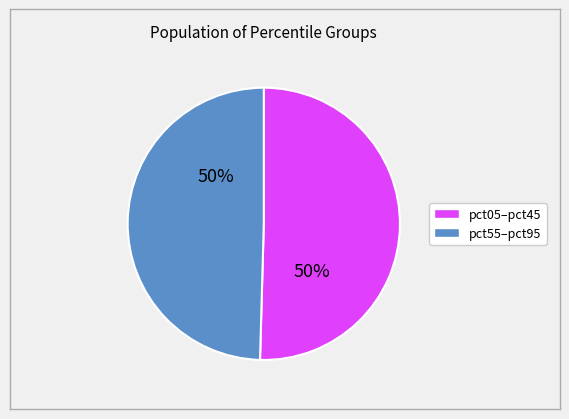

How many segments does this pie chart have?

2